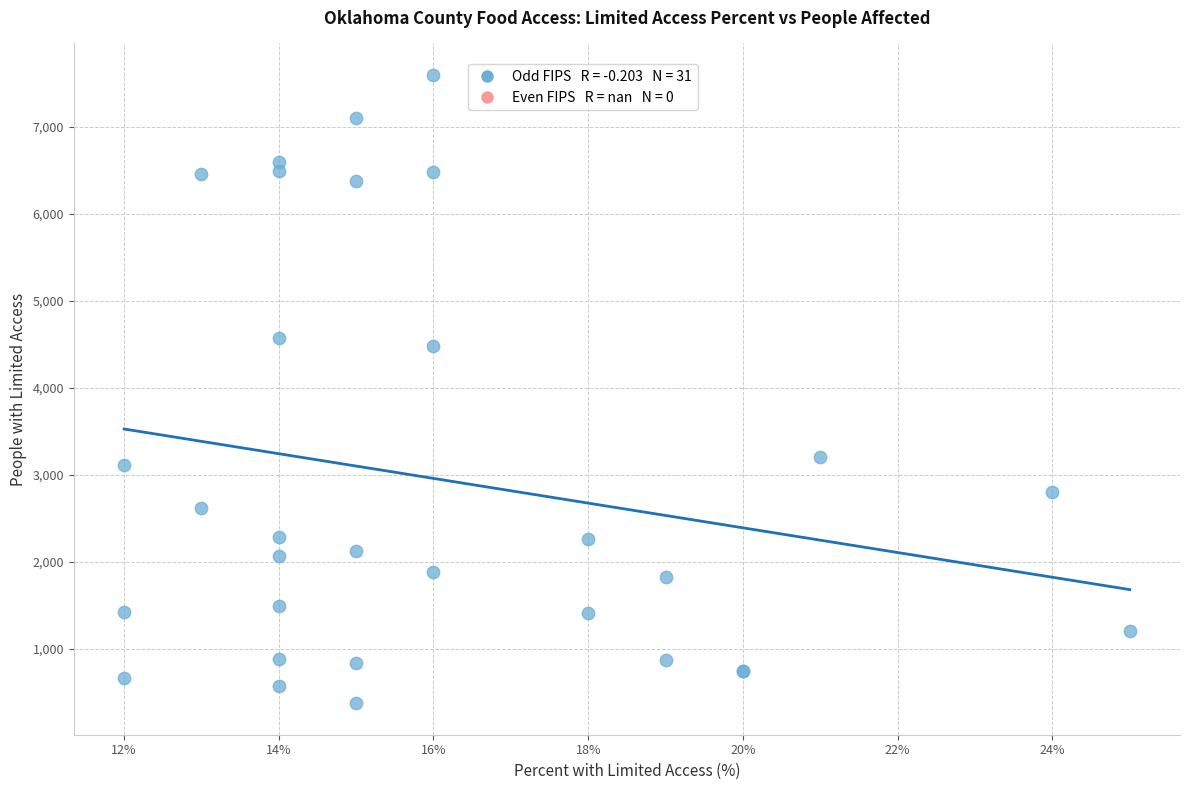

What Y value in the scatter plot is closest to 3986?

4487